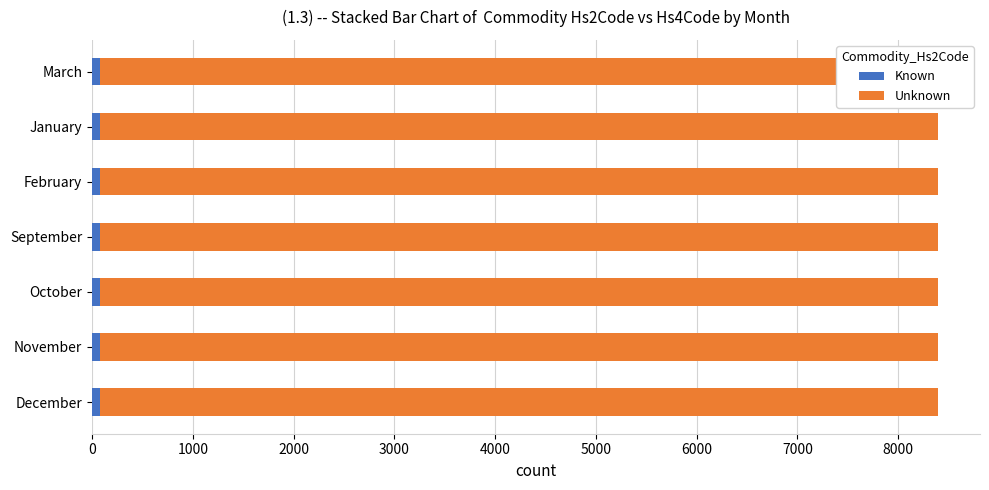

What are all the series names shown in the legend?

Known, Unknown